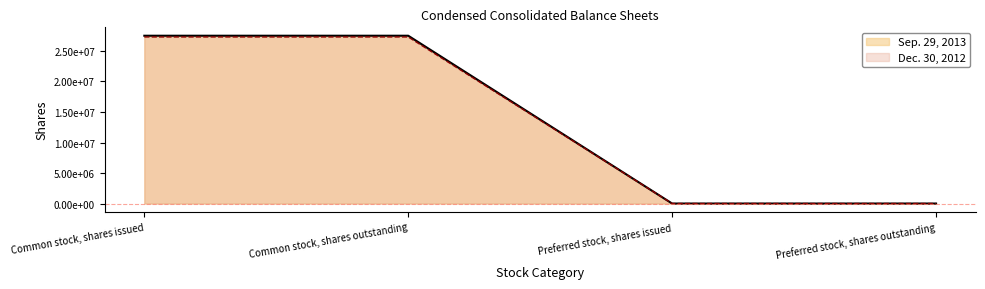

True or false: Dec. 30, 2012 has a value of 0 at Preferred stock, shares issued.

True